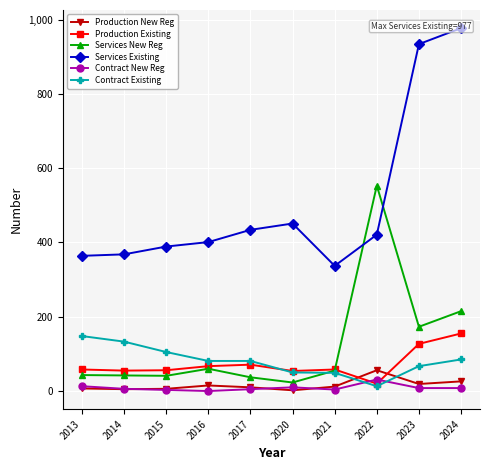

True or false: Services New Reg and Contract New Reg intersect in this chart.

False